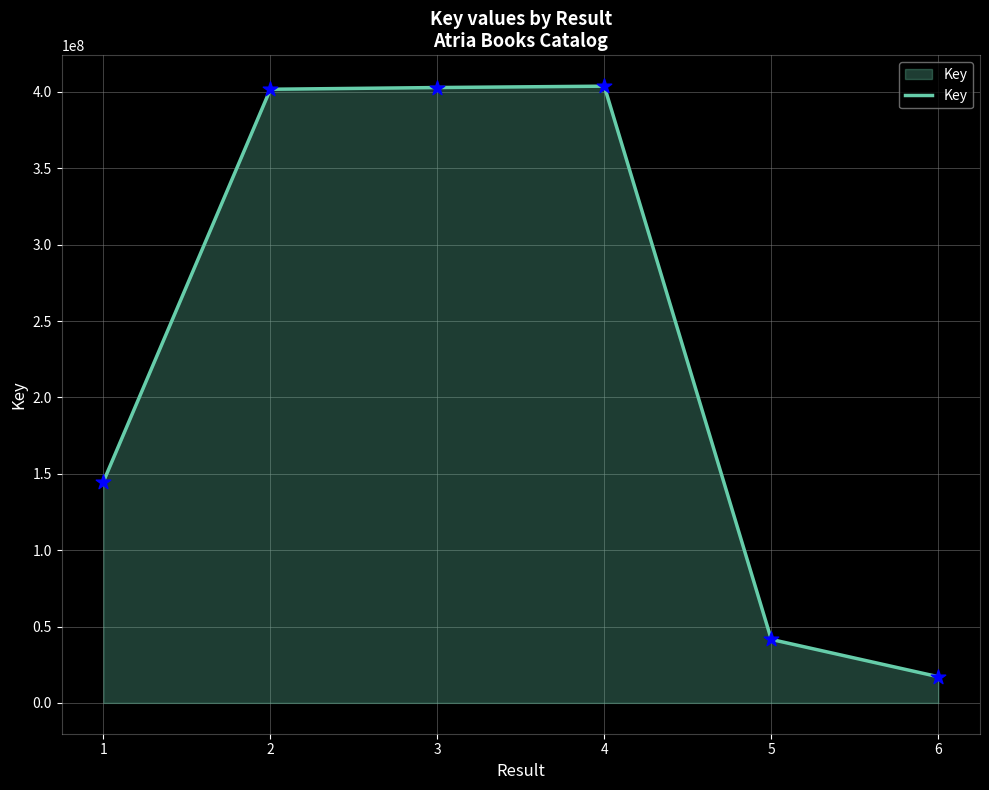

Which has a higher value, 4 or 1?

4